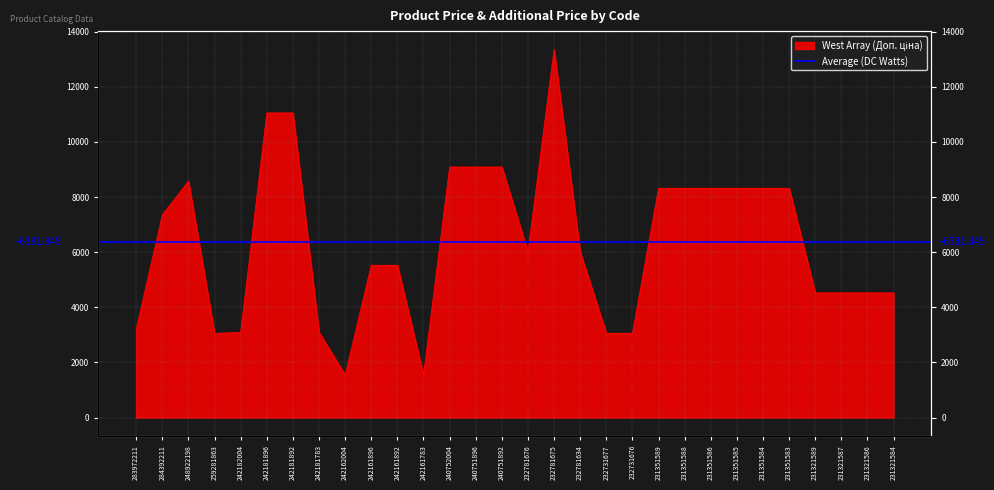

How many interior local valleys (lower than both neighbors) does the data have?

4